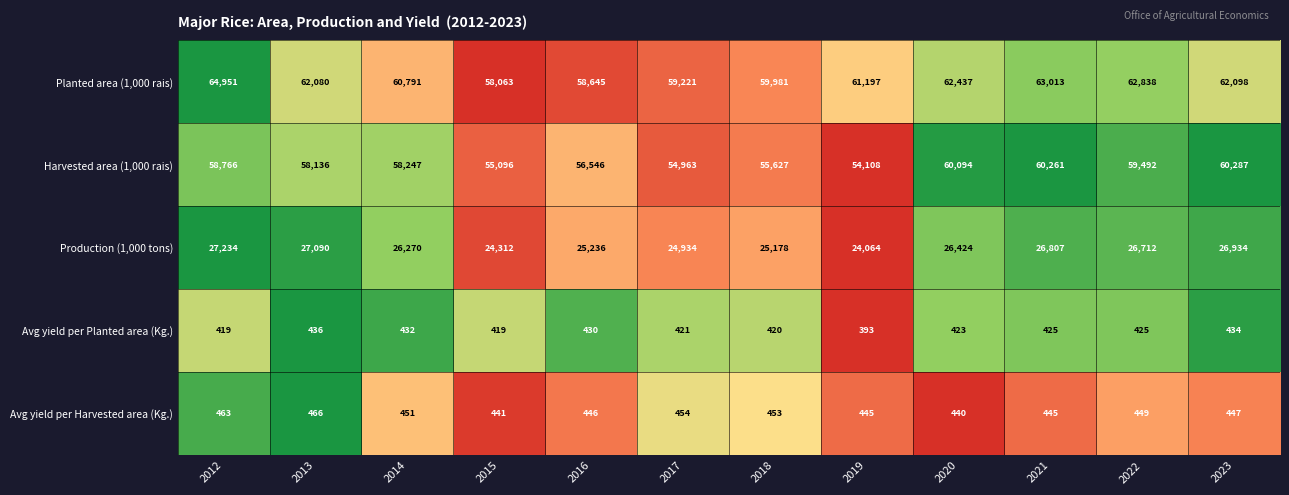

Which category has the lowest value across all series?

2019